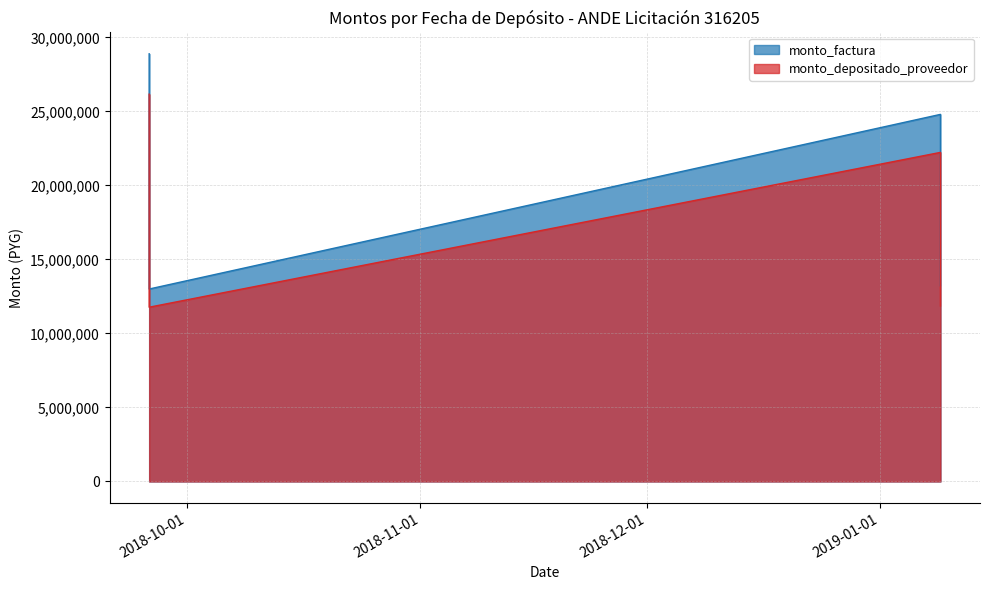

List the series in order of their overall mean, highest first.

monto_factura, monto_depositado_proveedor